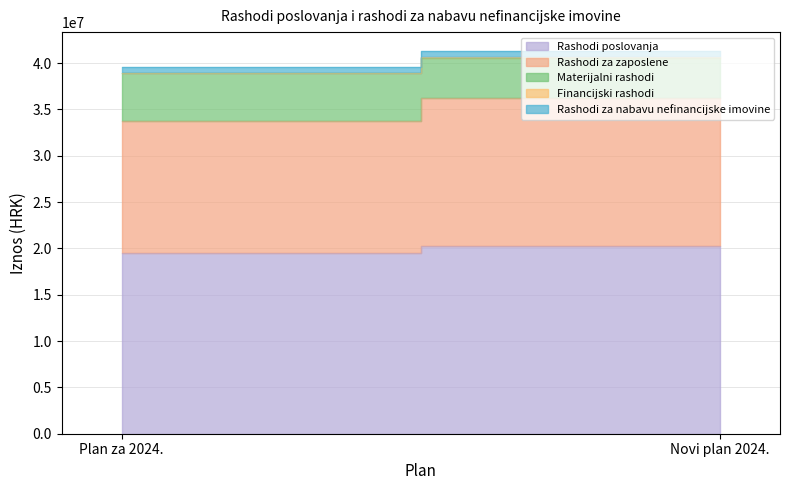

What is the average value of the Financijski rashodi series?

24300